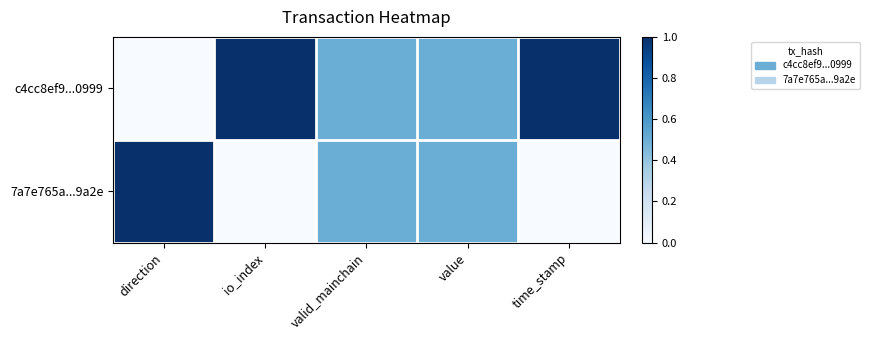

Between valid_mainchain and value, which series saw the biggest shift?

c4cc8ef9...0999